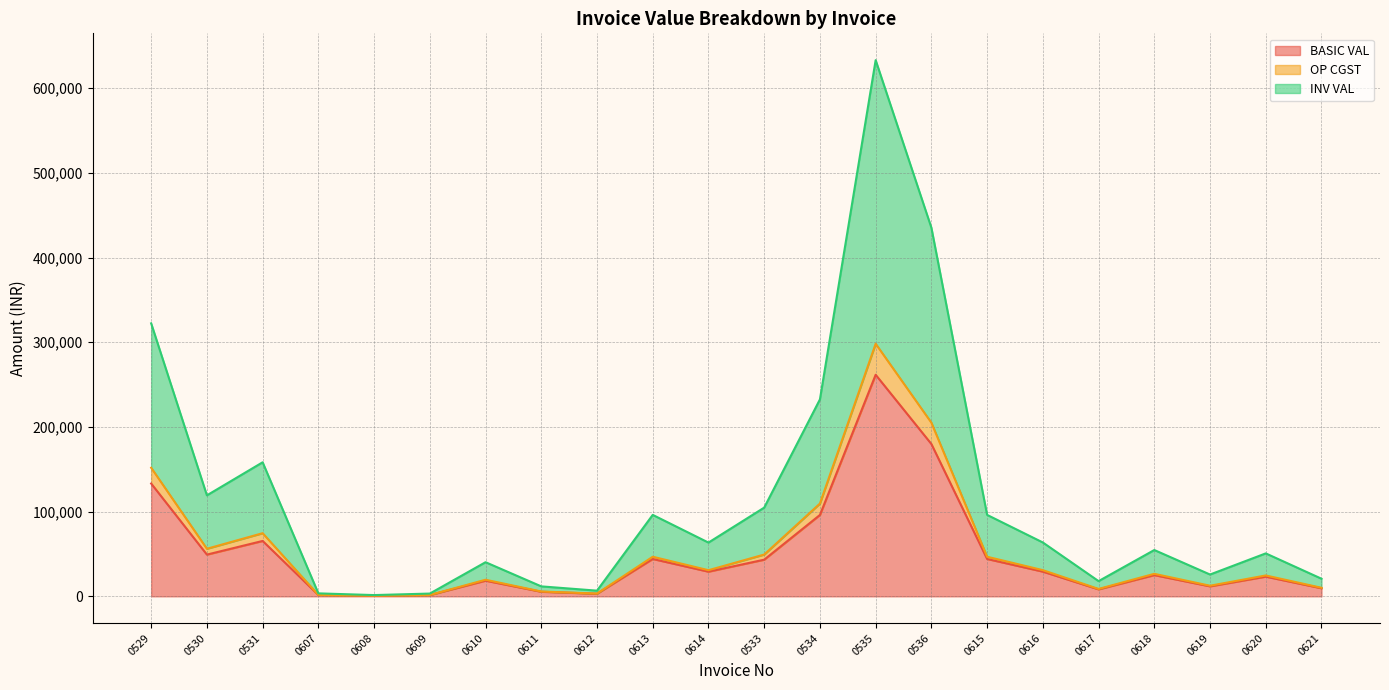

What is the highest value of the BASIC VAL series?

261616.0